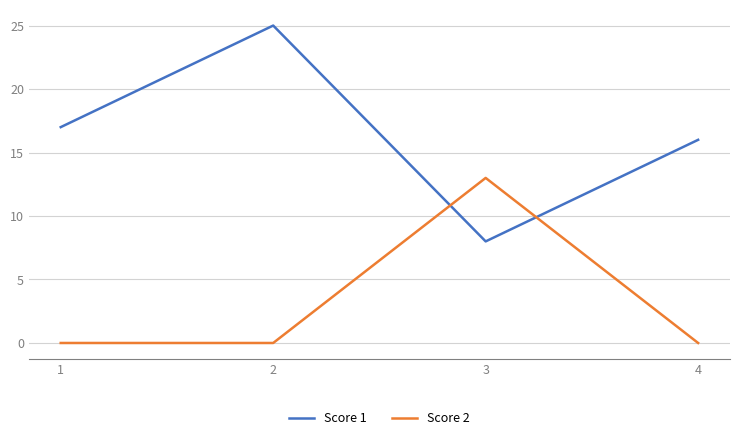

Which series changed the most between 1 and 2?

Score 1